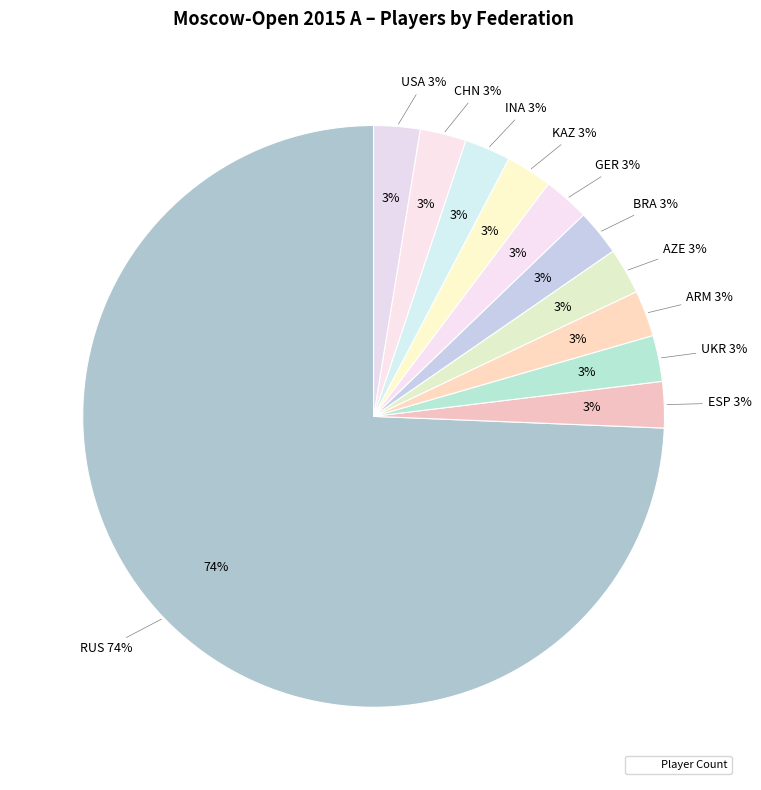

Which slice represents more than half of the pie?

RUS